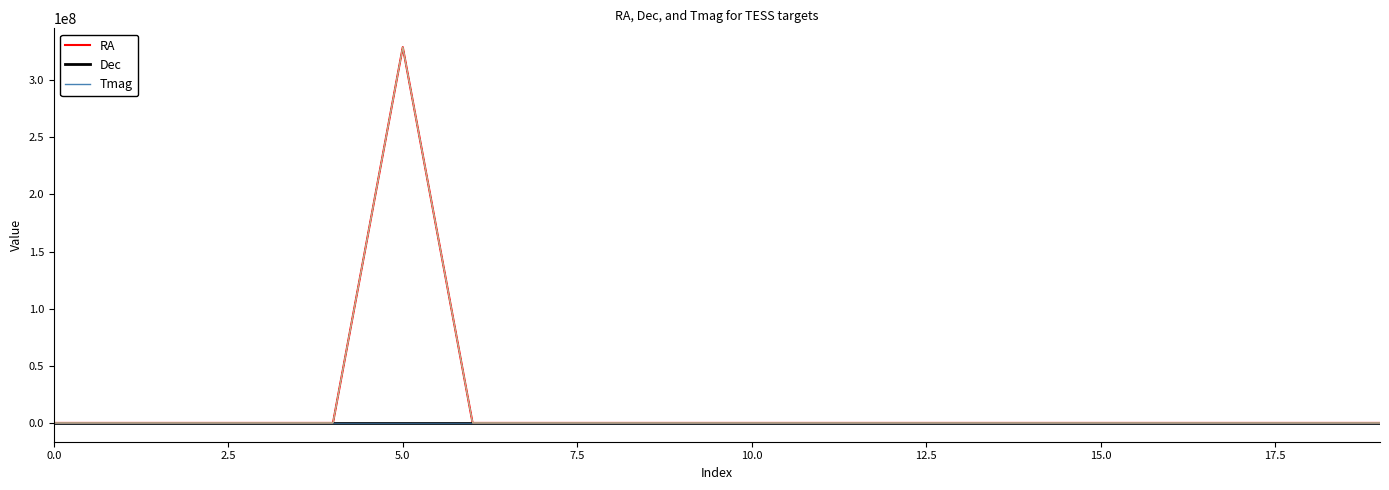

Where is the first local minimum for Tmag?

7.5